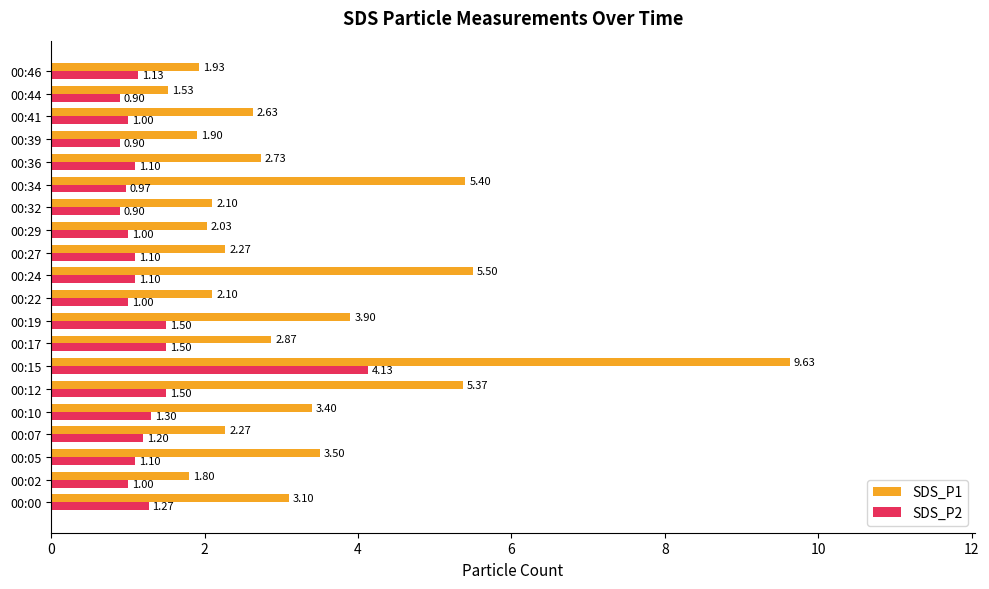

What is the sum of the SDS_P1 values at 00:00 and 00:41?

5.7